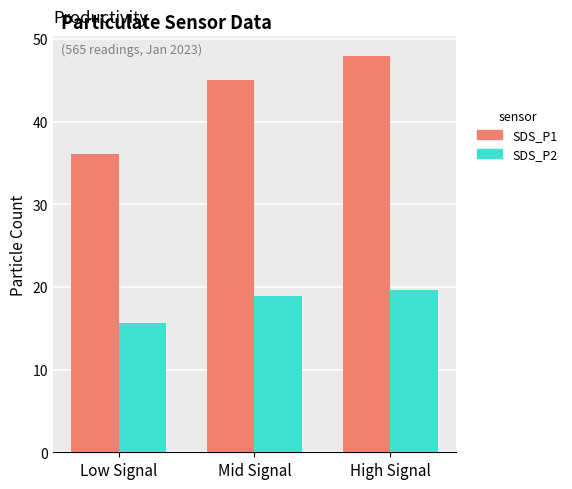

What position from the left is Mid Signal?

2